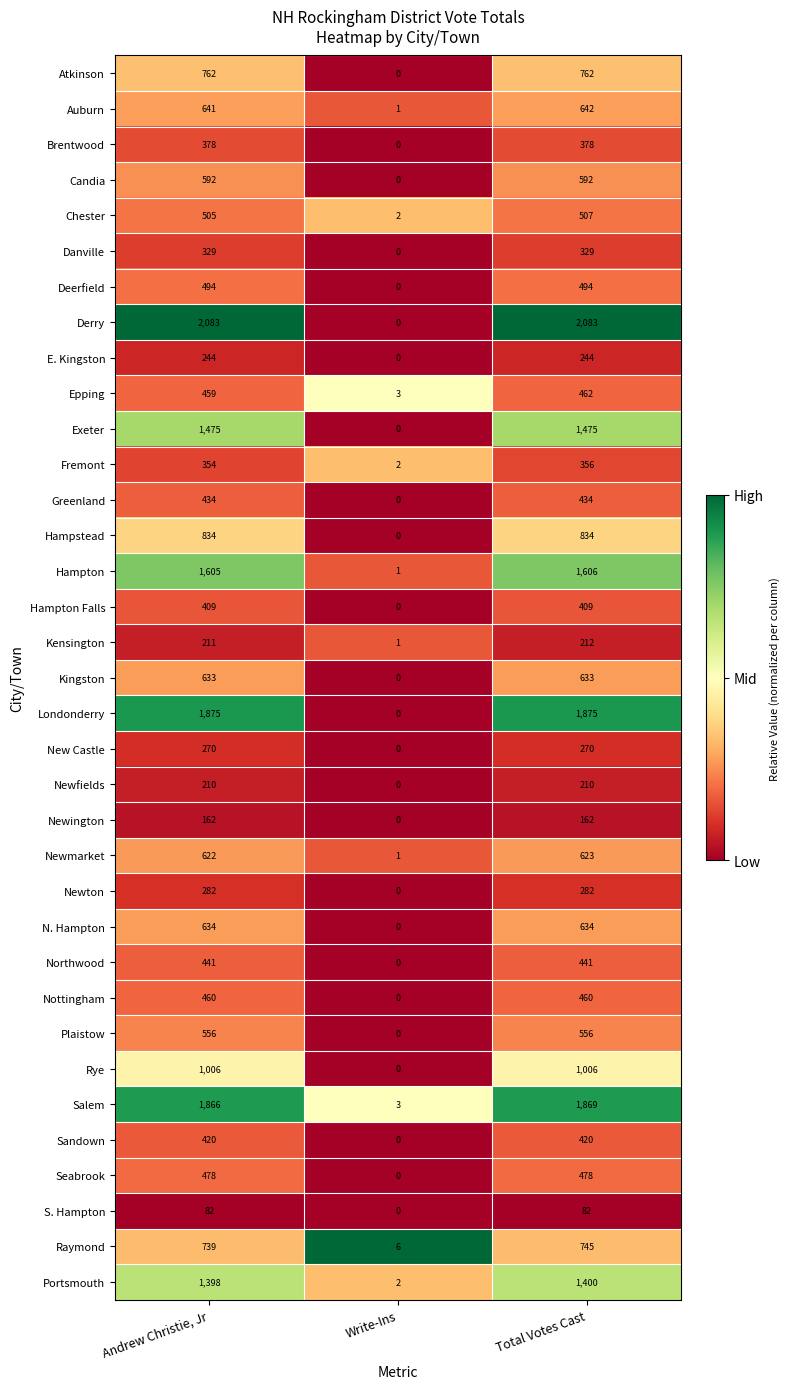

How many data points does each series have?

3